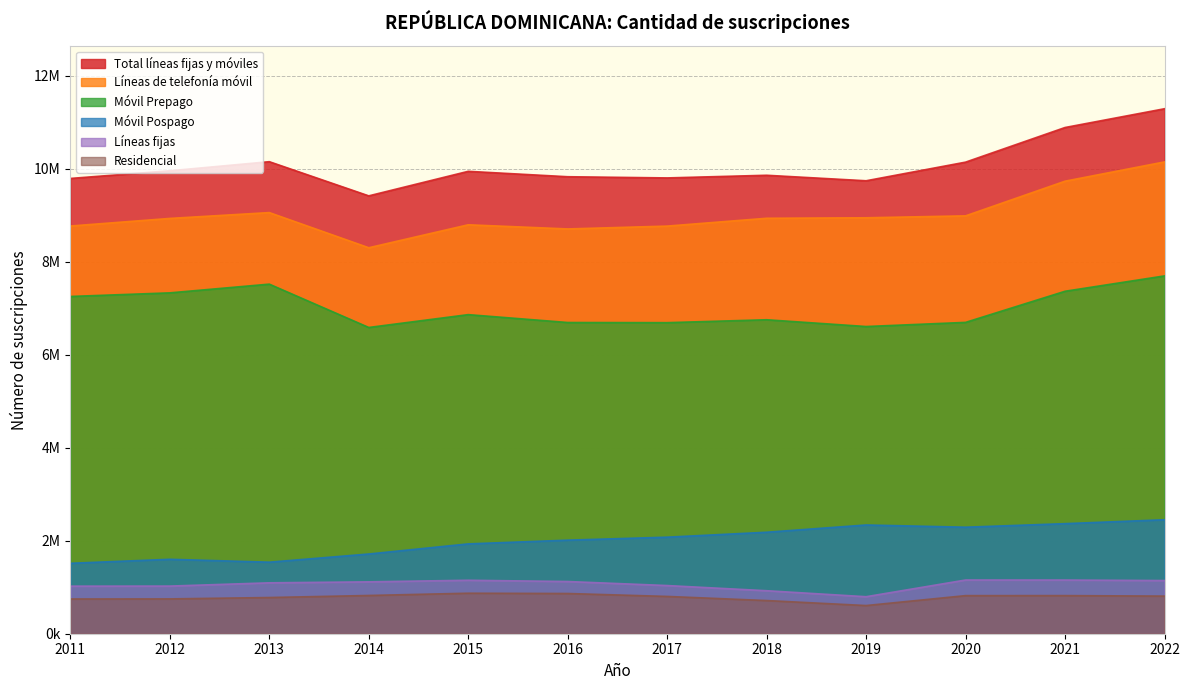

List the series in order of their peak value, lowest first.

Residencial, Líneas fijas, Móvil Pospago, Móvil Prepago, Líneas de telefonía móvil, Total líneas fijas y móviles